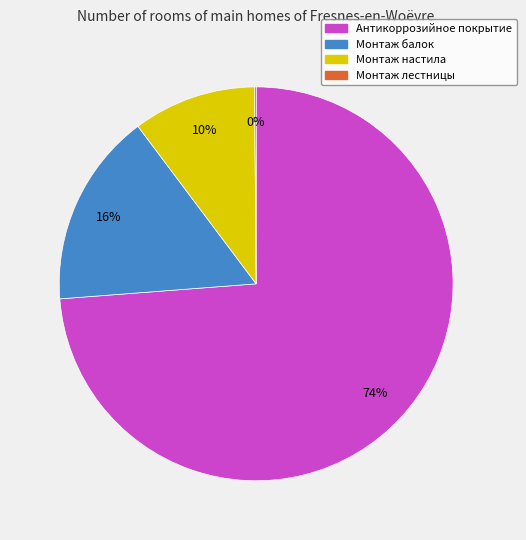

True or false: Антикоррозийное покрытие accounts for 74% of the total.

True